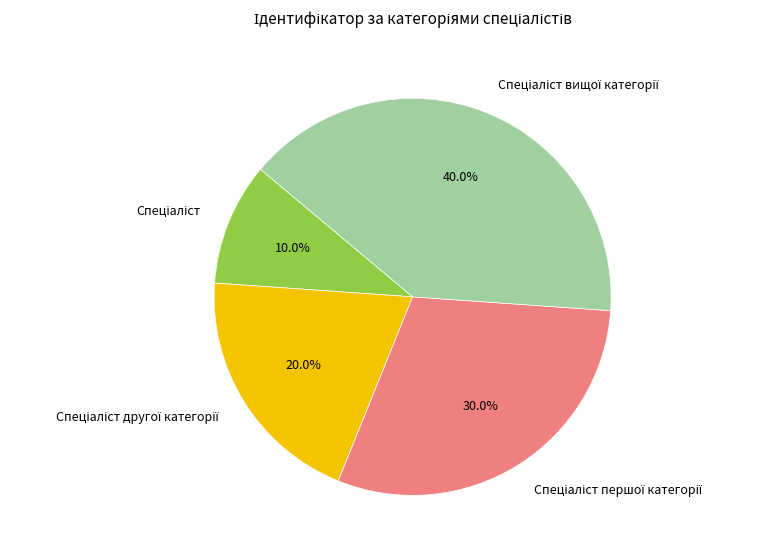

Is there any slice that represents more than half of the pie?

No